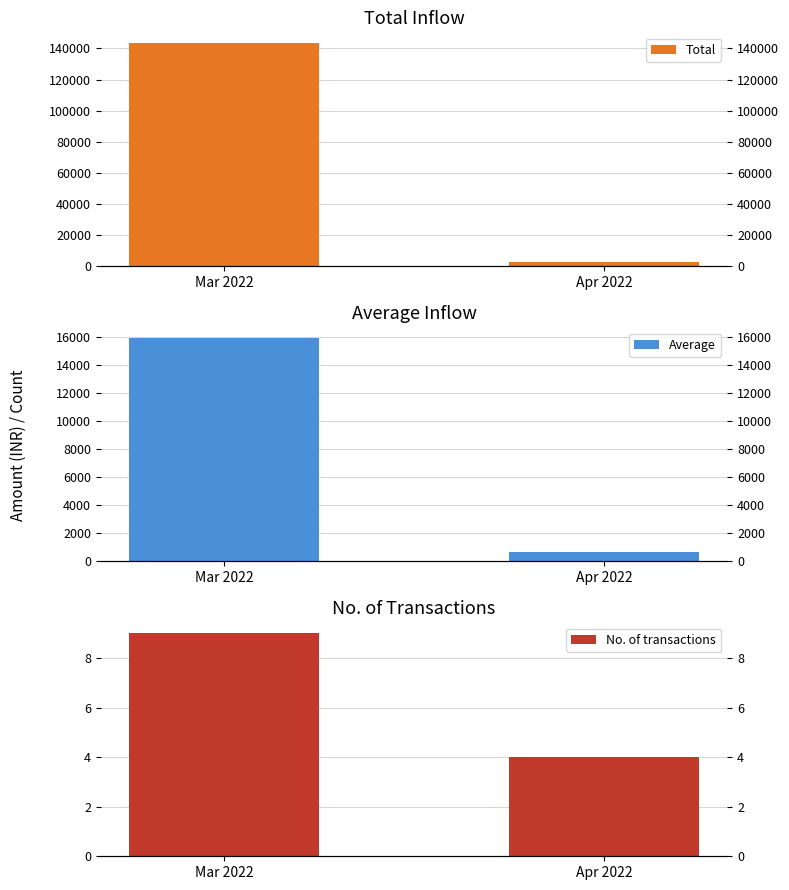

List the labels in order of Average value, smallest first.

Apr 2022, Mar 2022